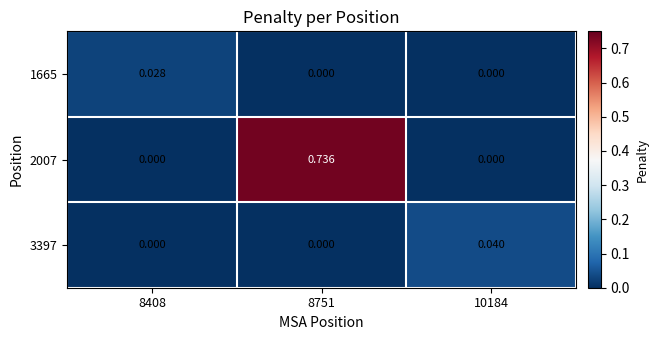

Rank the series by their maximum value, from lowest to highest.

1665, 3397, 2007